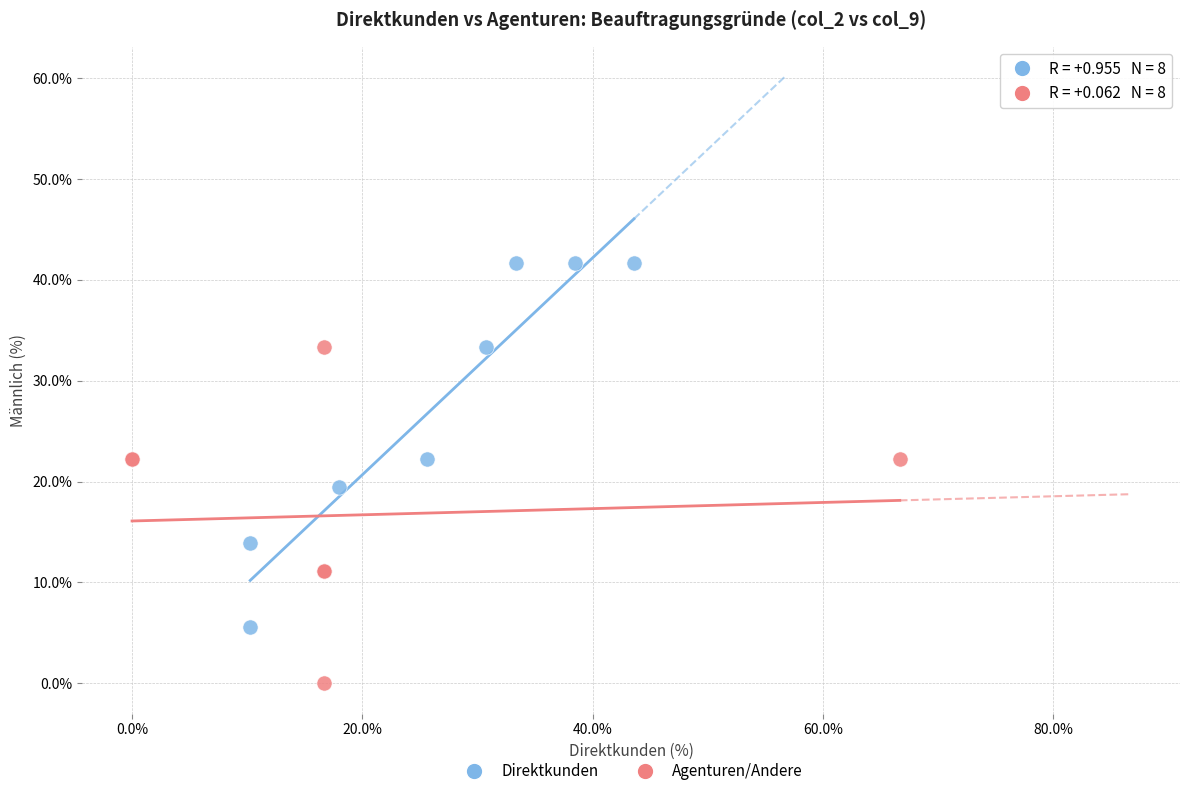

What are all the series names shown in the legend?

Direktkunden, Agenturen/Andere